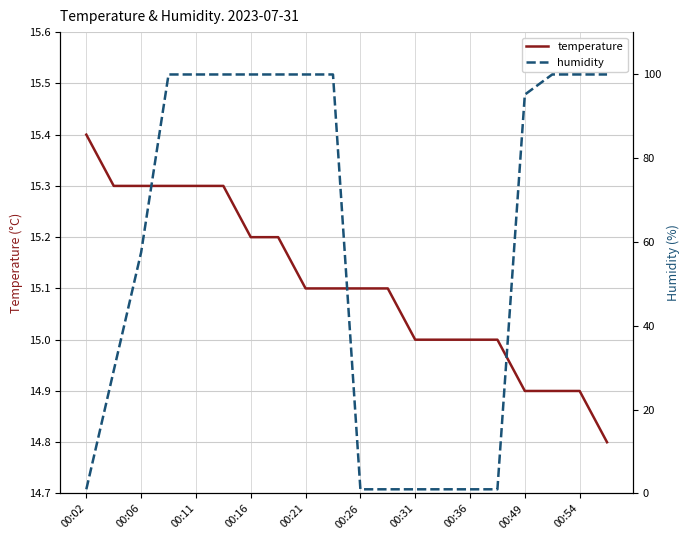

True or false: temperature has a value of 19.7 at 00:54.

False